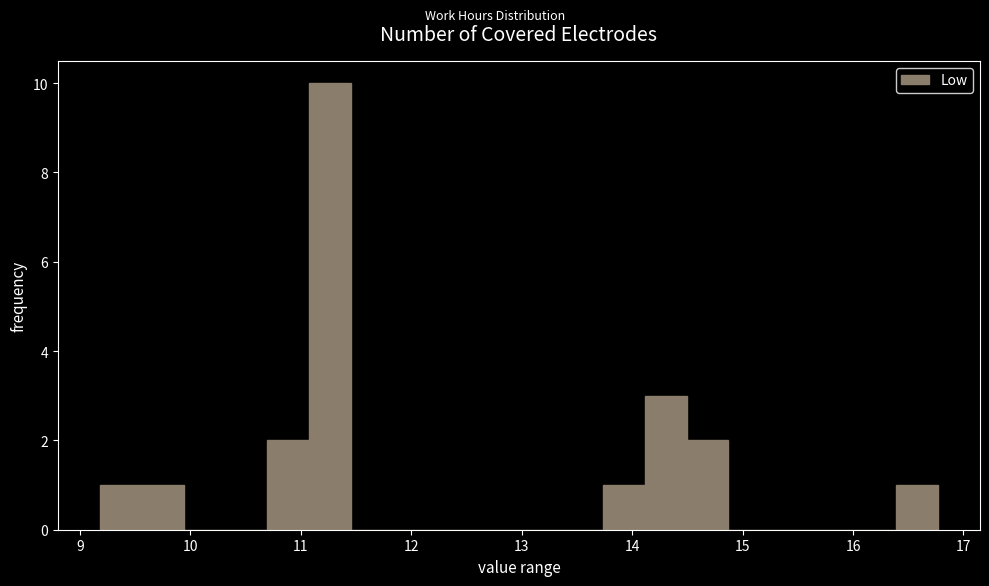

Around what value on the x-axis is the tallest bar? Give the approximate position of its centre, as read against the axis.

11.3